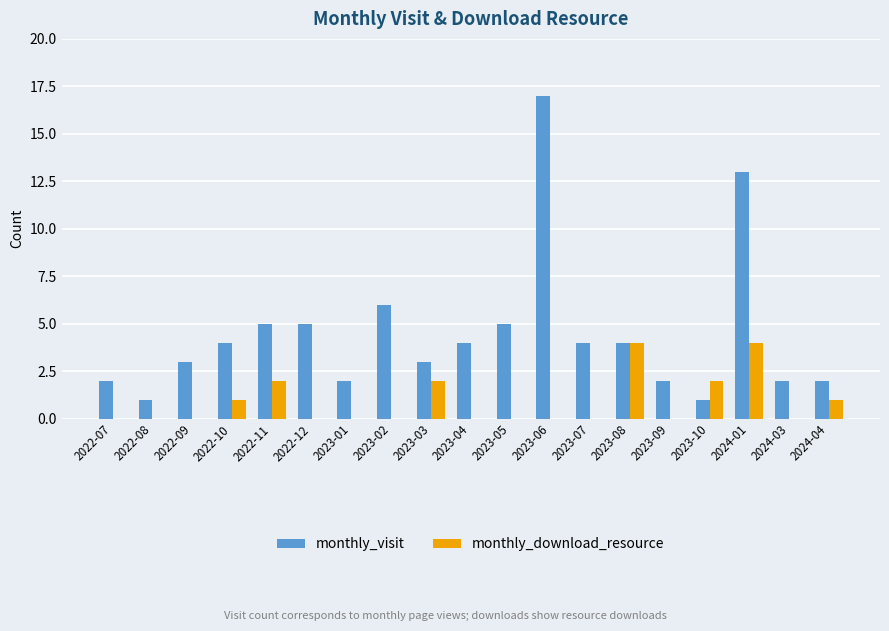

Are the bars horizontal?

No